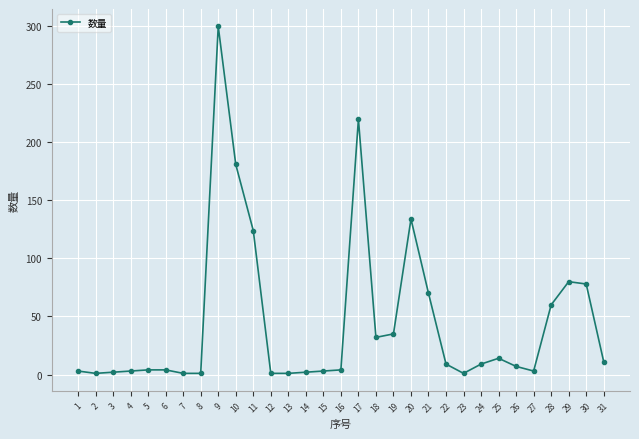

The chart shows a value of 60 at 28. True or false?

True